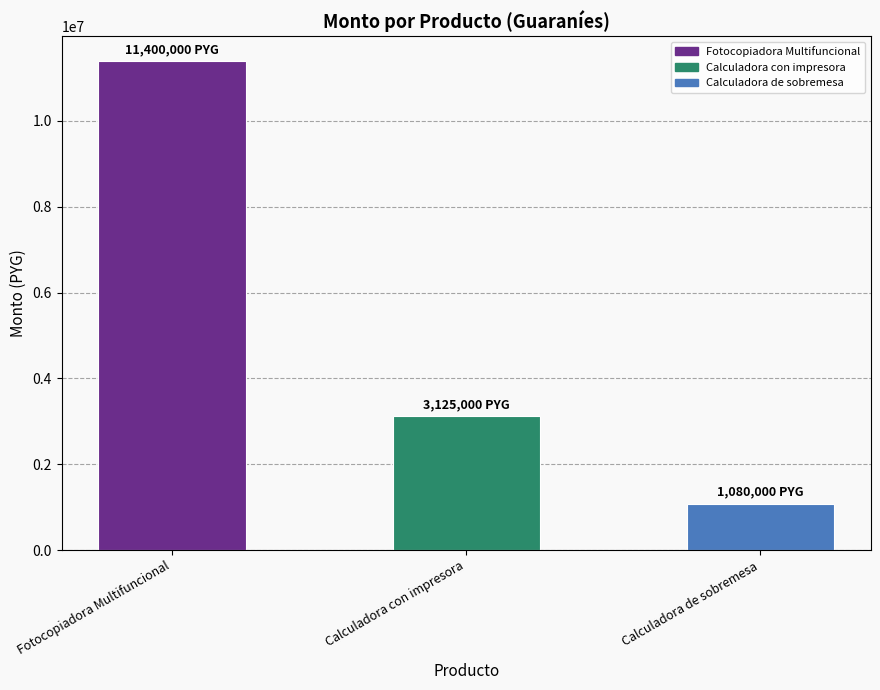

Is it true that the value at Calculadora con impresora is 3125000?

True